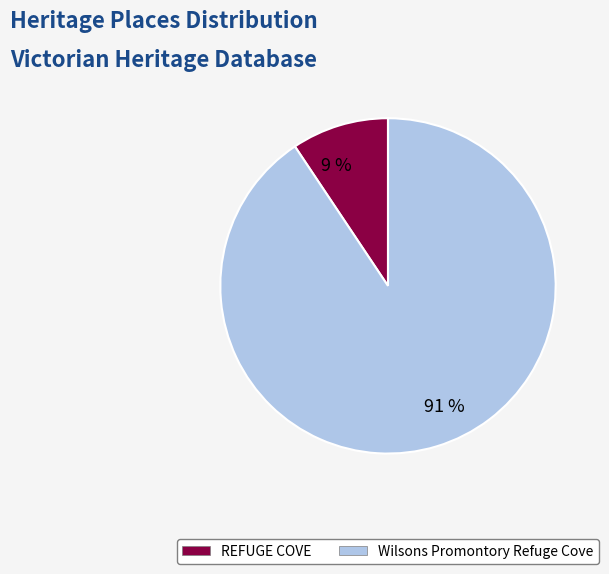

What is the majority slice?

91 %